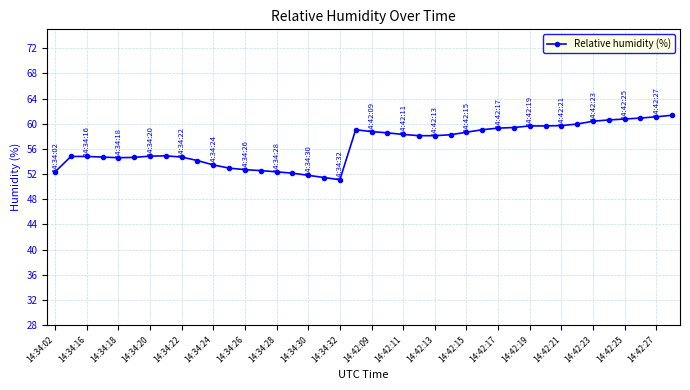

True or false: the data has more than 0 interior local peaks.

True